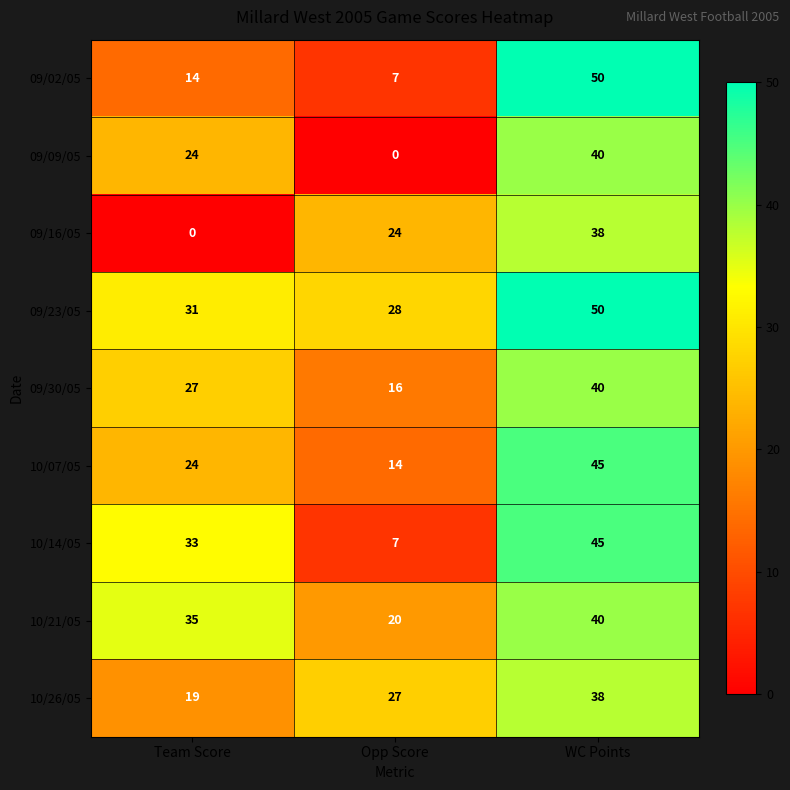

Which series has the largest total across all categories?

09/23/05